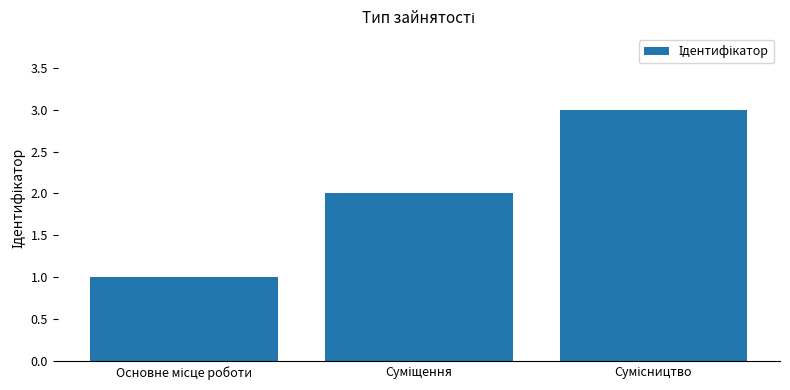

What is the sum of all values?

6